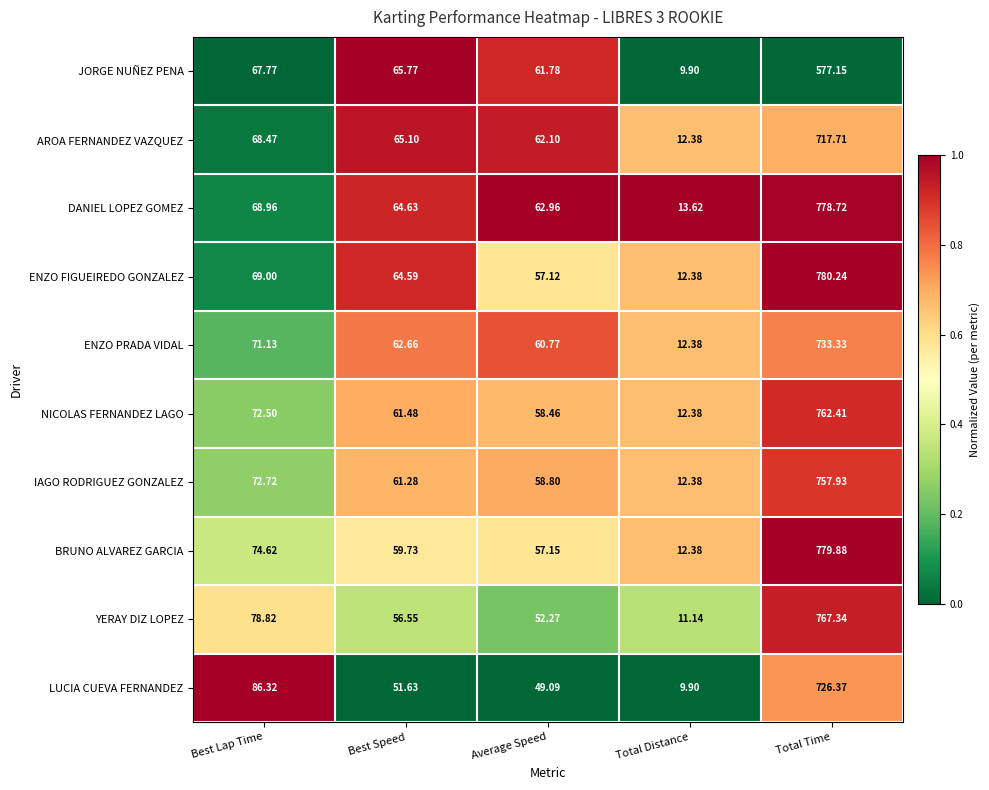

At which label is IAGO RODRIGUEZ GONZALEZ closest to 385?

Best Lap Time